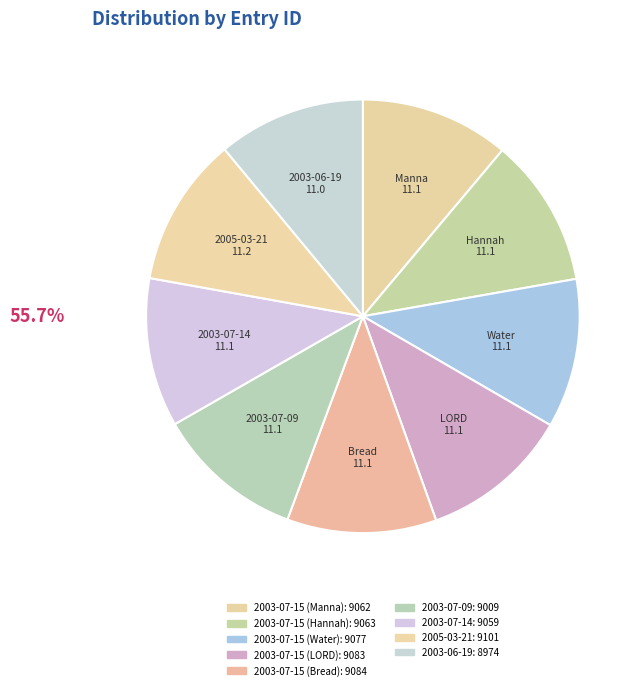

Count the number of slices in the pie.

9